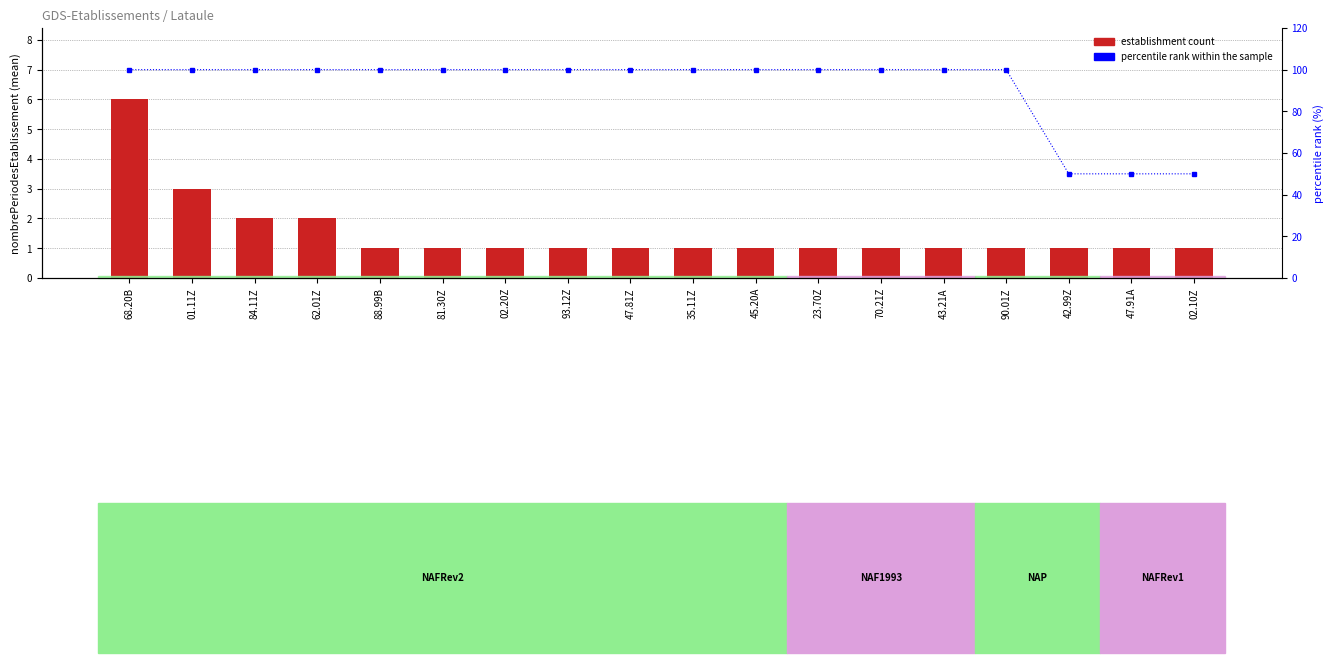

Is it true that percentile rank within sample equals 100 at 35.11Z?

True